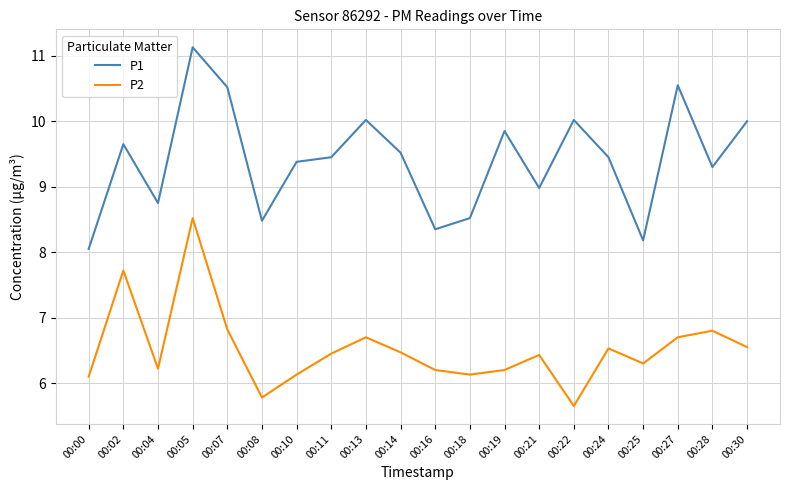

What is the sum of all P2 values?

130.4